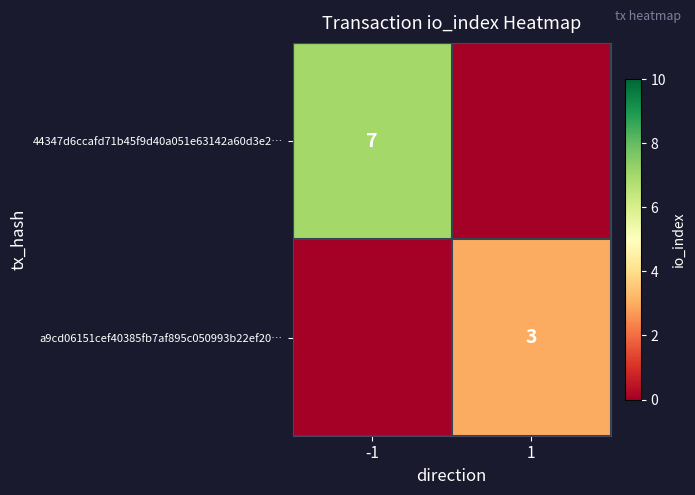

The 44347d6ccafd71b45f9d40a051e63142a60d3e2… series shows 7 at -1. True or false?

True